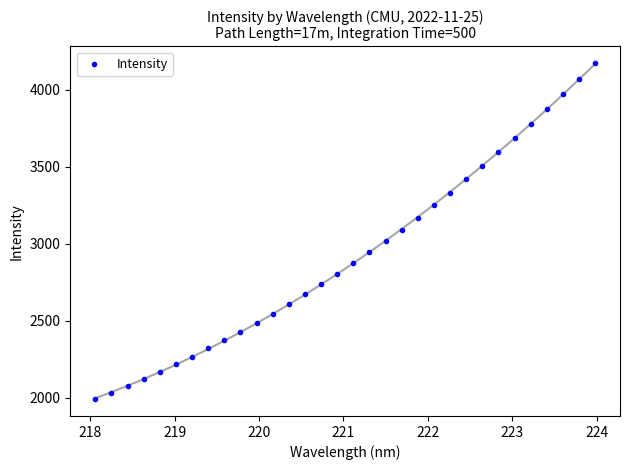

What is the range of X values (max minus min)?

5.9